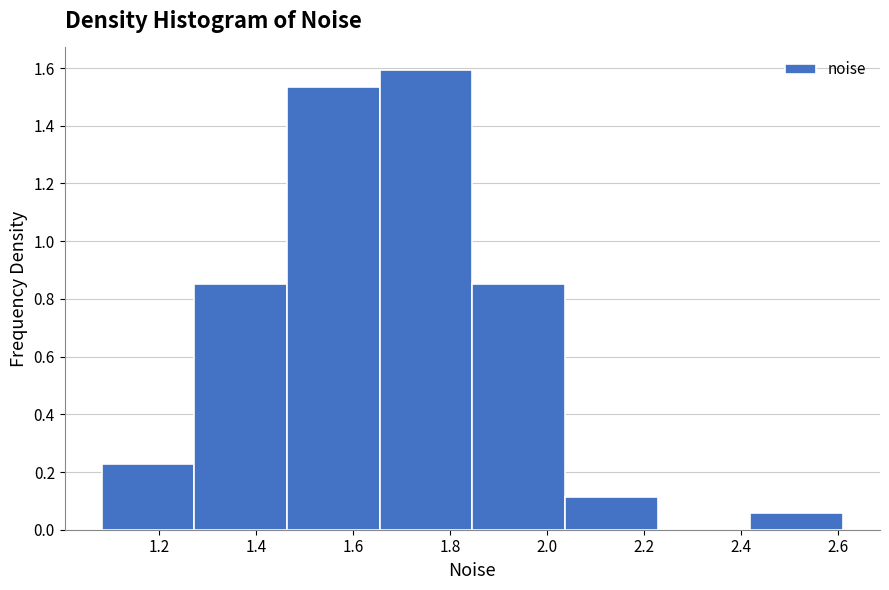

What is the height of the bar covering 1.66 to 1.84 on the x-axis? Neither the bar edges nor the heights are printed on the chart, so give them approximately, as read against the axes.

1.60